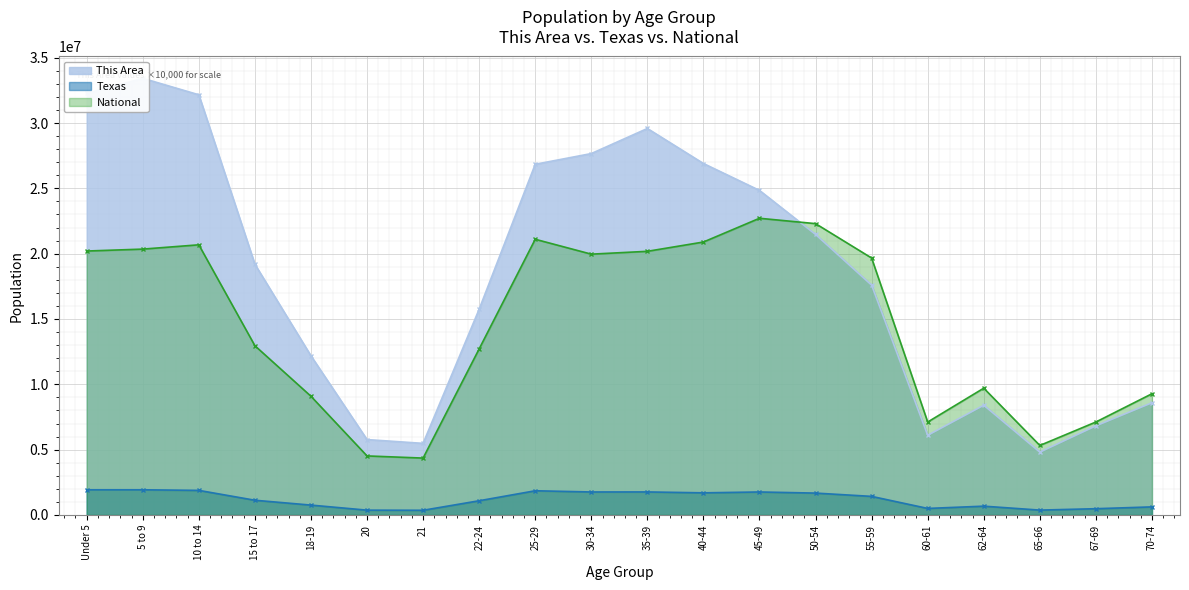

Reading right to left, list all the values displayed in this chart.

This Area: 70-74=8590000	67-69=6820000	65-66=4810000	62-64=8400000	60-61=6100000	55-59=17590000	50-54=21470000	45-49=24840000	40-44=26900000	35-39=29580000	30-34=27660000	25-29=26840000	22-24=15750000	21=5480000	20=5770000	18-19=12180000	15 to 17=19190000	10 to 14=32160000	5 to 9=33420000	Under 5=32260000
Texas: 70-74=619156	67-69=480038	65-66=373062	62-64=674244	60-61=500523	55-59=1422924	50-54=1674869	45-49=1760467	40-44=1694795	35-39=1763587	30-34=1760434	25-29=1853039	22-24=1089024	21=359015	20=369040	18-19=755890	15 to 17=1127234	10 to 14=1881883	5 to 9=1928234	Under 5=1928473
National: 70-74=9278166	67-69=7115361	65-66=5319902	62-64=9704197	60-61=7113727	55-59=19664805	50-54=22298125	45-49=22708591	40-44=20890964	35-39=20179642	30-34=19962099	25-29=21101849	22-24=12712576	21=4354294	20=4519129	18-19=9086089	15 to 17=12954254	10 to 14=20677194	5 to 9=20348657	Under 5=20201362